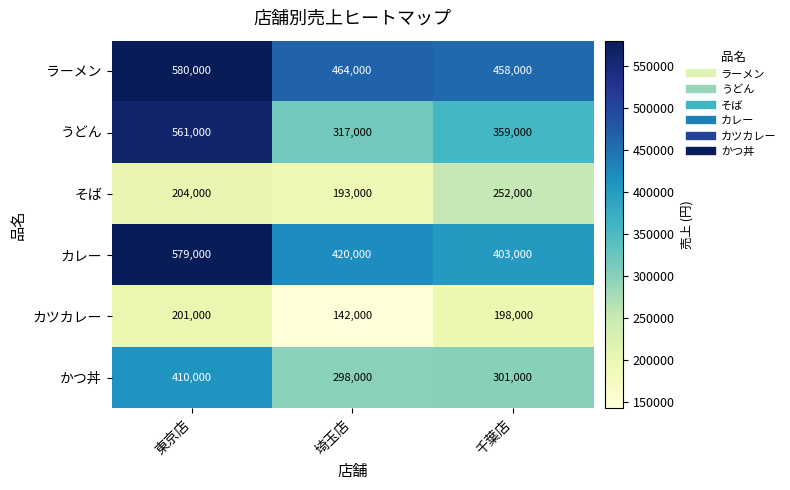

List the series in order of their peak value, lowest first.

カツカレー, そば, かつ丼, うどん, カレー, ラーメン